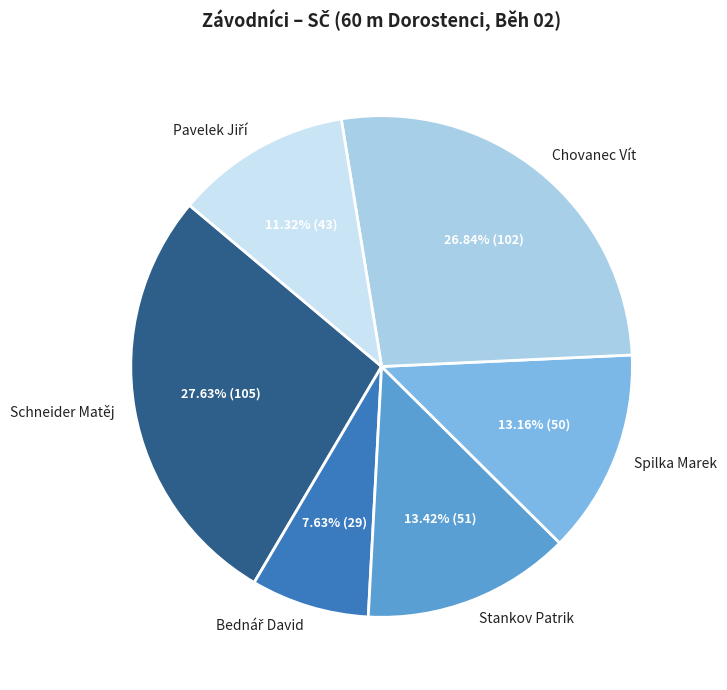

Does Chovanec Vít represent more than half of the total?

No